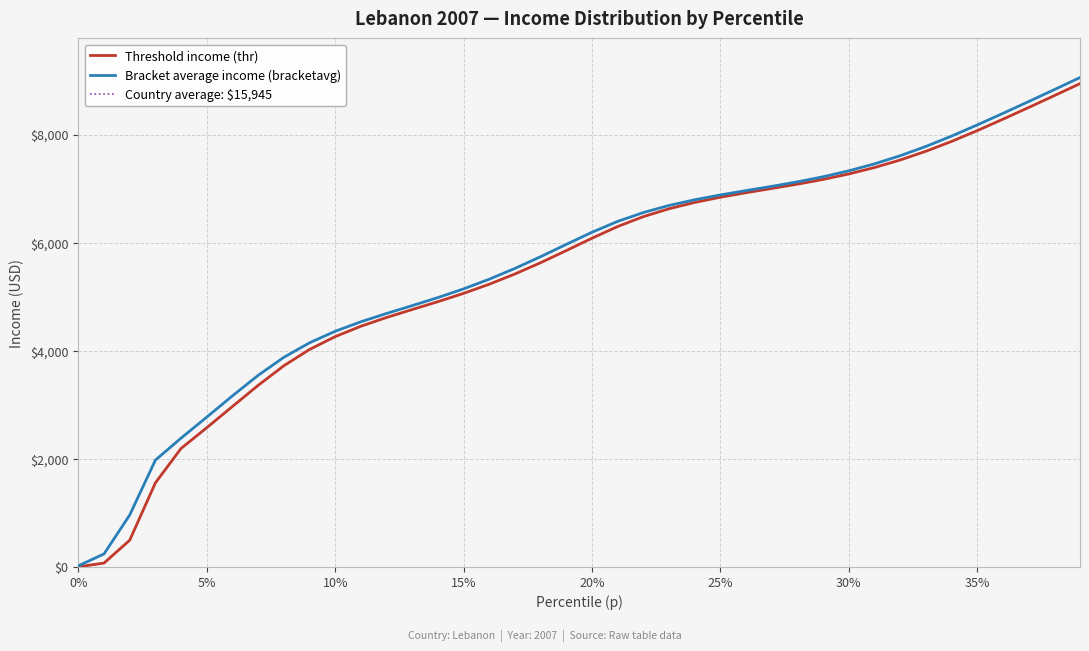

What is the maximum value for Bracket average income (bracketavg)?

9055.3